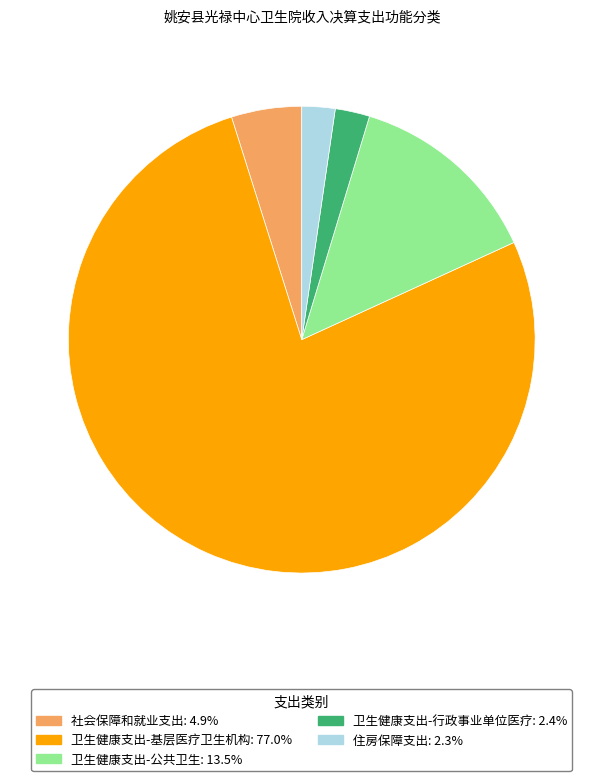

The 卫生健康支出-公共卫生 slice represents 2% of the pie. True or false?

False